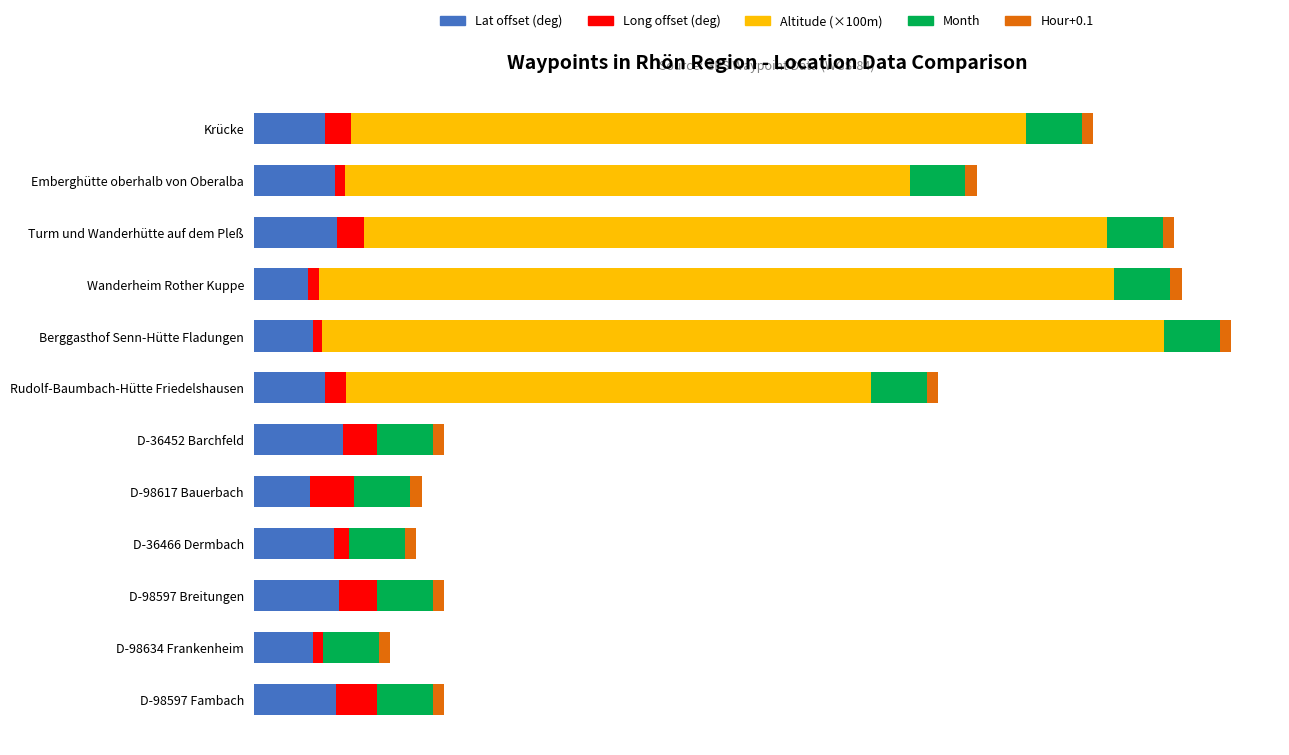

What are all the series names shown in the legend?

Lat offset (deg), Long offset (deg), Altitude (×100m), Month, Hour+0.1